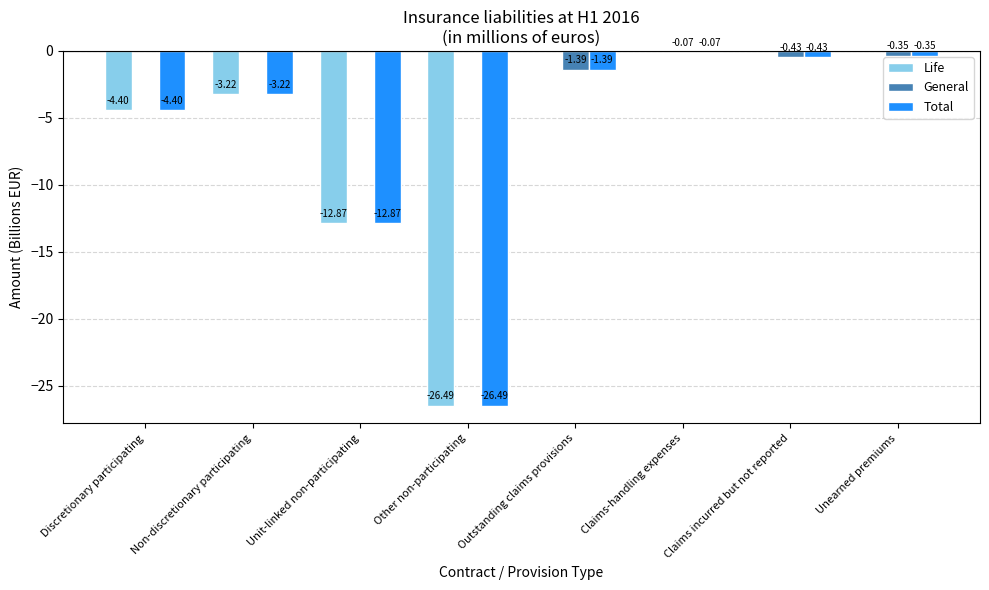

Where does the Total series first go above -1?

Claims-handling expenses